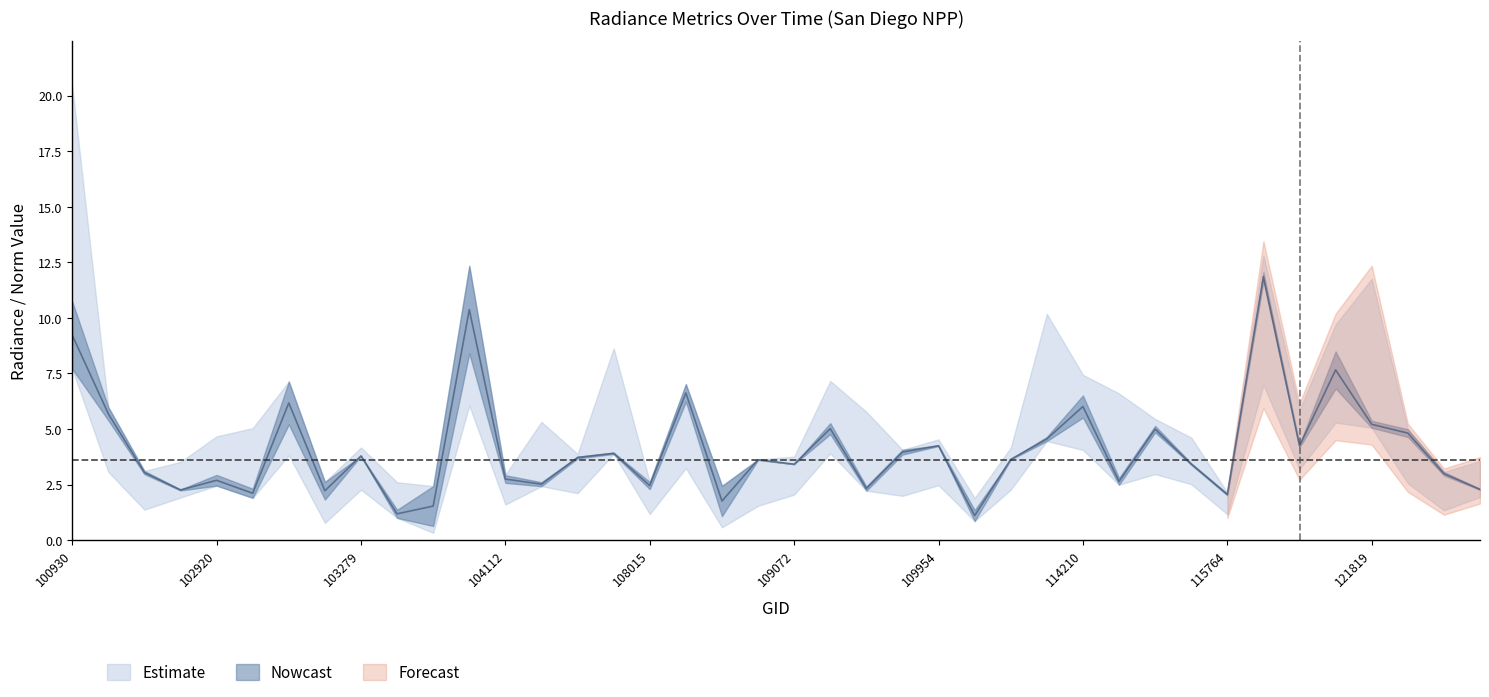

Does the chart display data point markers on the line(s)?

No